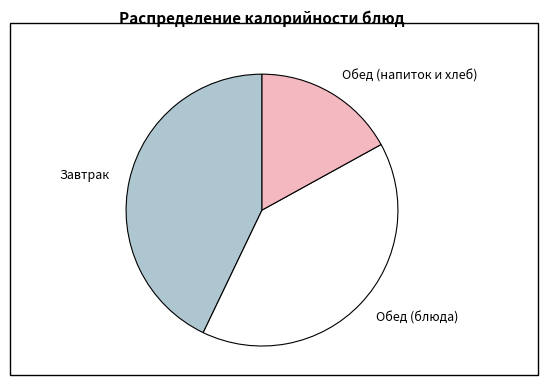

Is it true that Обед (блюда) is 40% of the pie?

True